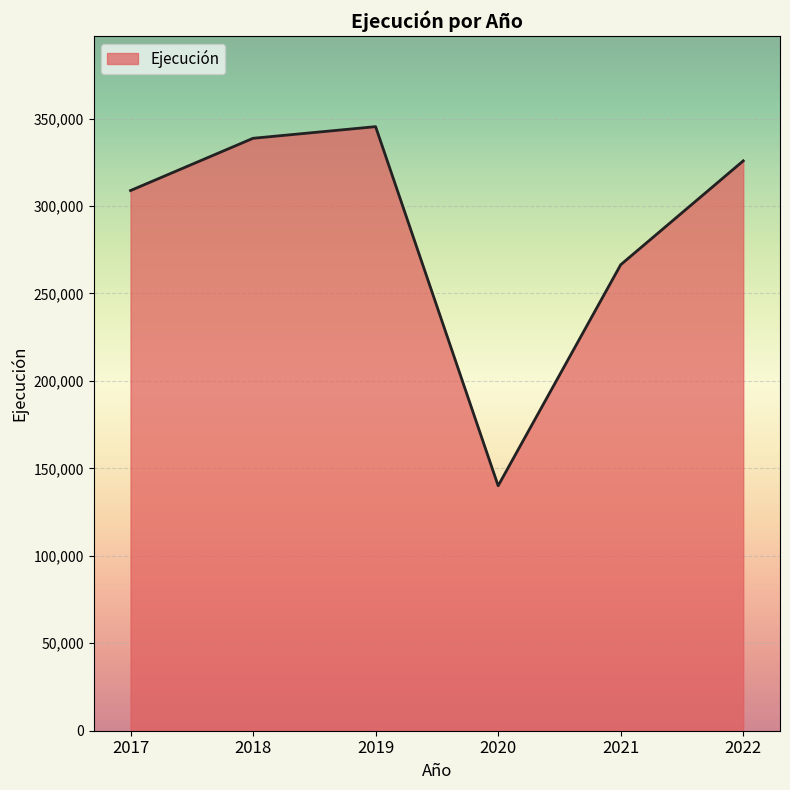

At which category does the chart reach its peak across all series?

2019